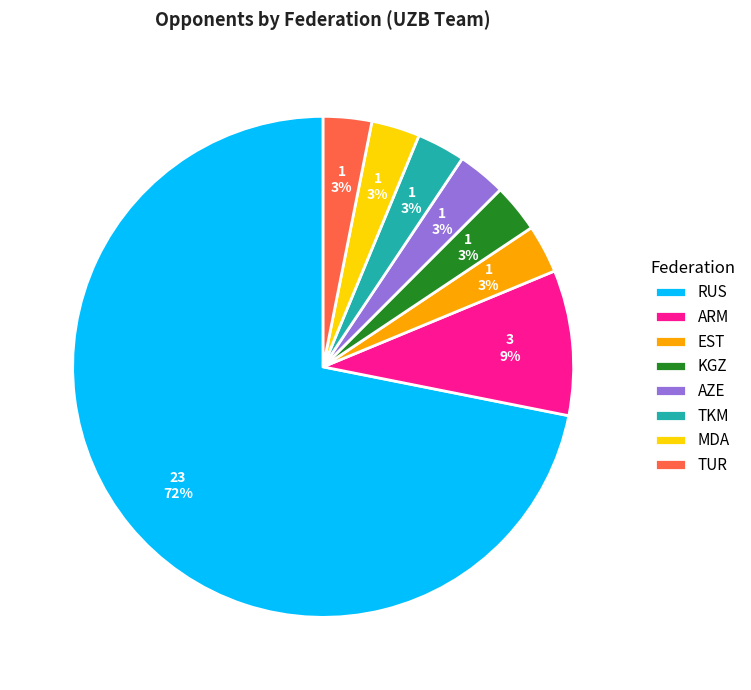

True or false: ARM accounts for 1% of the total.

False